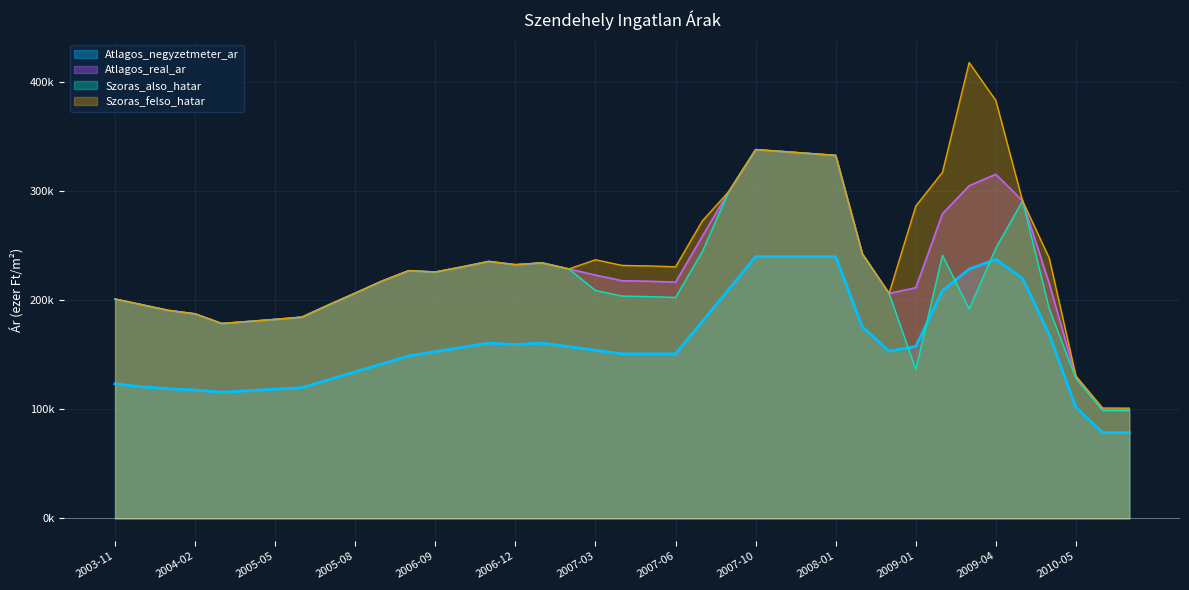

Where is Szoras_also_hatar nearest to the value 218?

2005-09